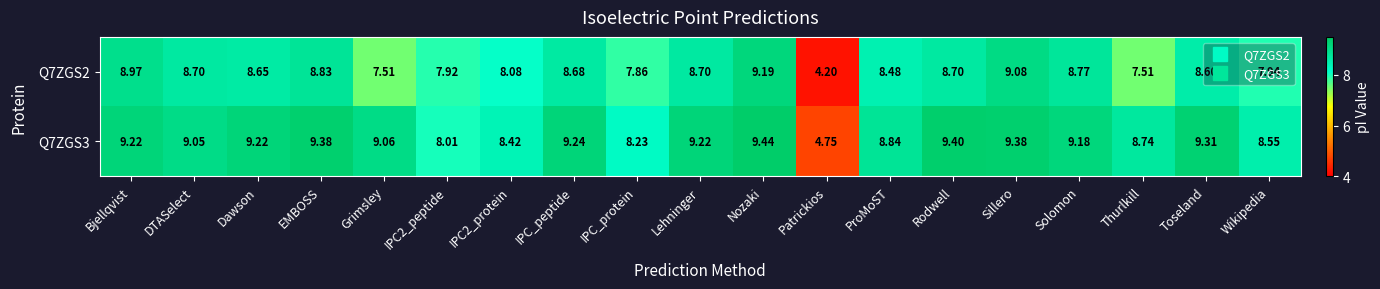

Which label corresponds to the smallest value in the chart?

Patrickios